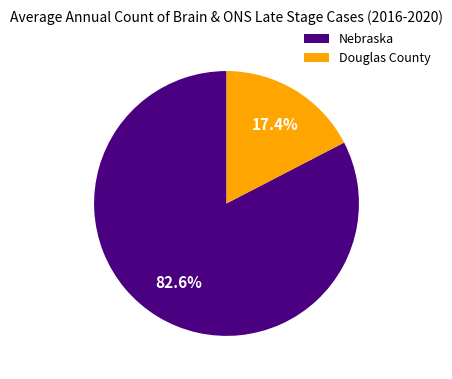

How much of the chart is everything except Douglas County?

82.6%